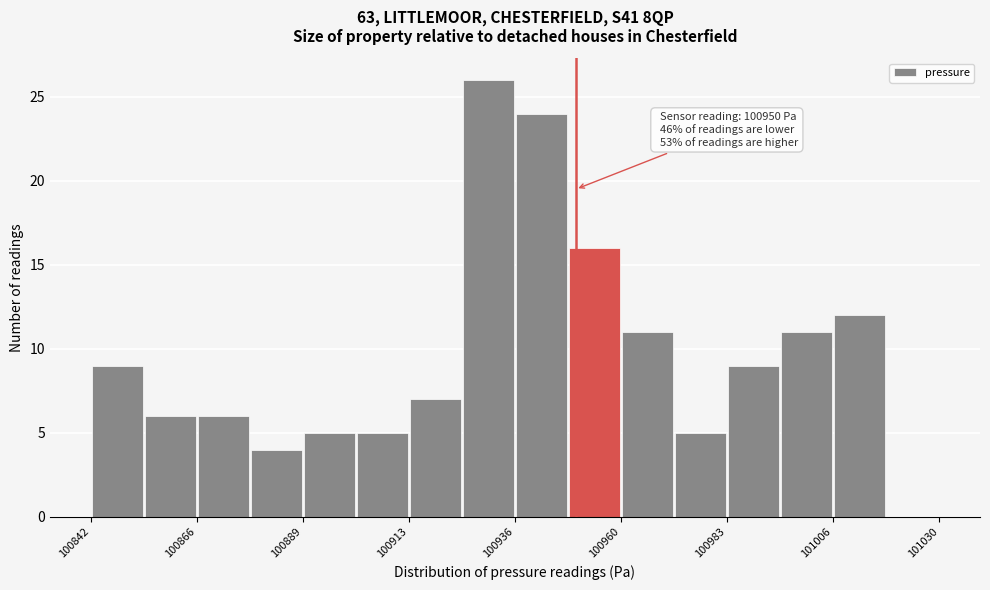

Around what value on the x-axis is the tallest bar? Give the approximate position of its centre, as read against the axis.

100930